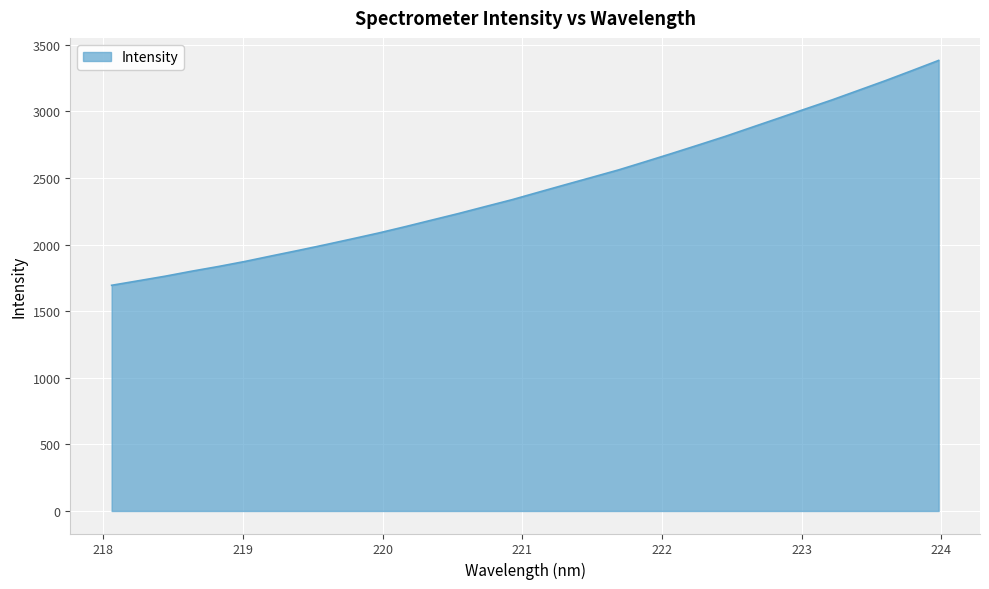

What is the difference between the maximum and minimum values?

1688.6